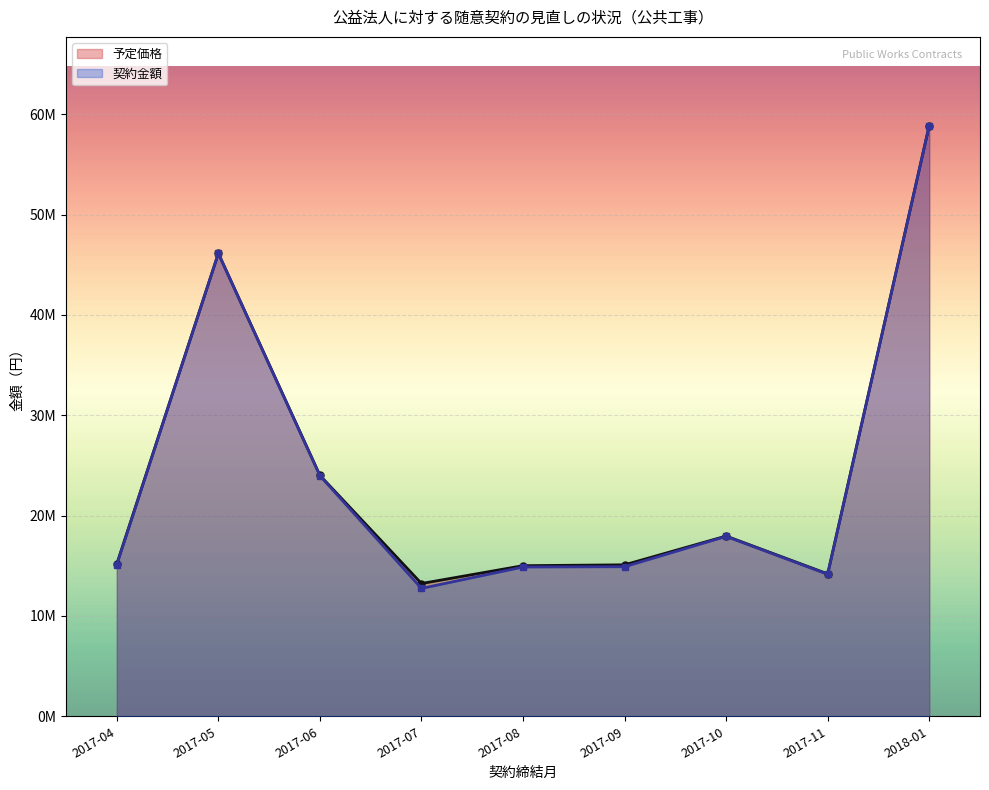

Rank the categories by 契約金額 value from lowest to highest.

2017-07, 2017-11, 2017-08, 2017-09, 2017-04, 2017-10, 2017-06, 2017-05, 2018-01